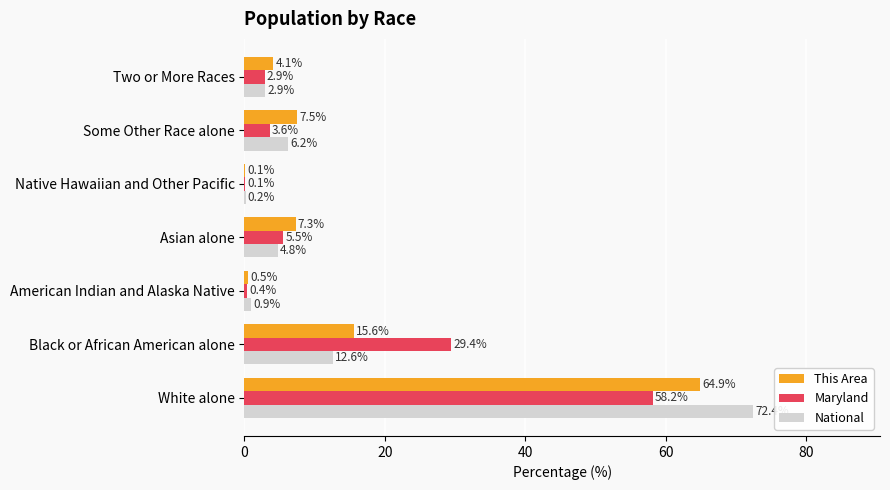

What are all the series names shown in the legend?

This Area, Maryland, National